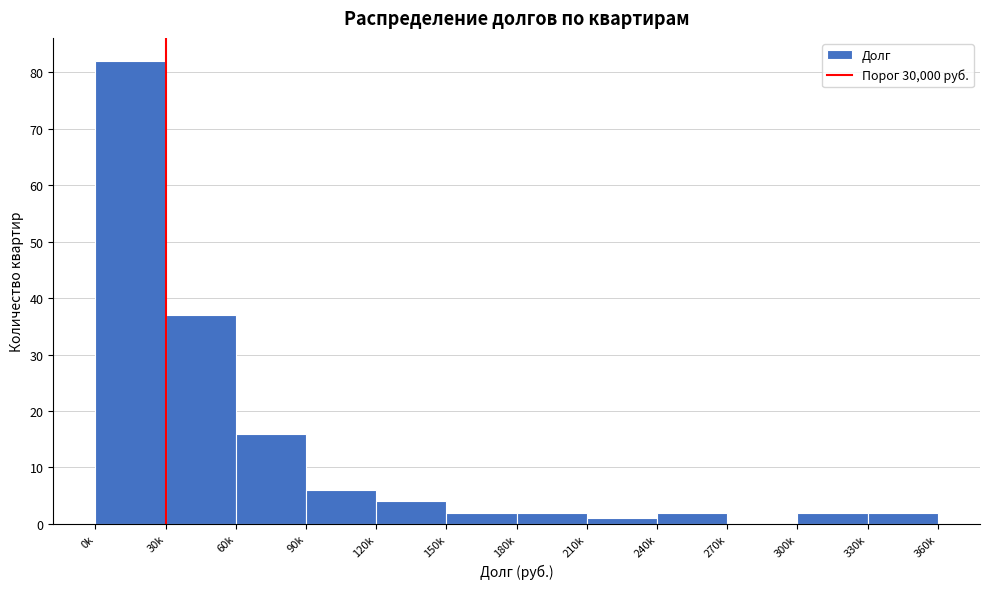

Reading left to right, list all the values displayed in this chart.

0k=82	30k=37	60k=16	90k=6	120k=4	150k=2	180k=2	210k=1	240k=2	270k=0	300k=2	330k=2